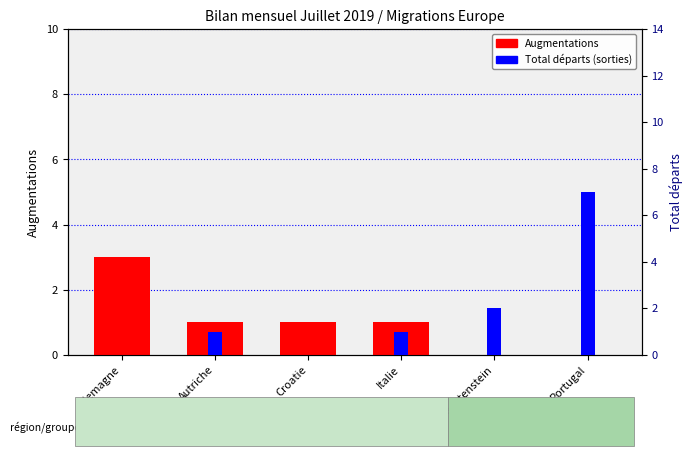

How many Augmentations values are between 0 and 1?

5